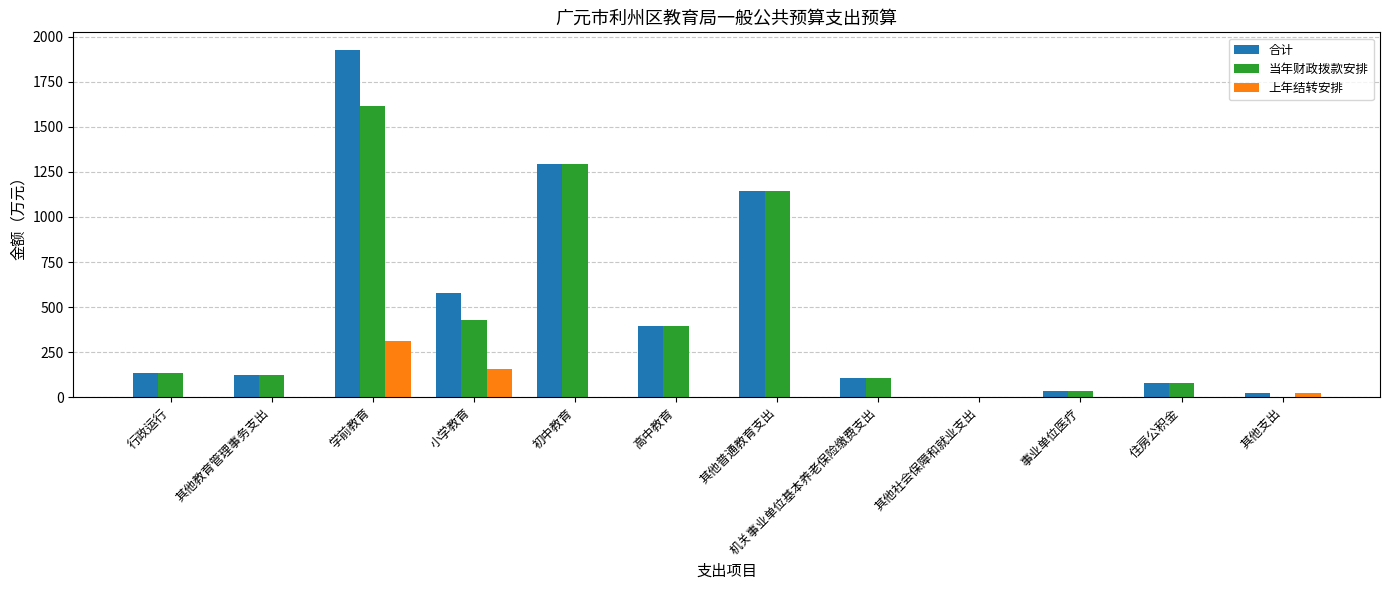

What is the sum of all 上年结转安排 values?

492.3